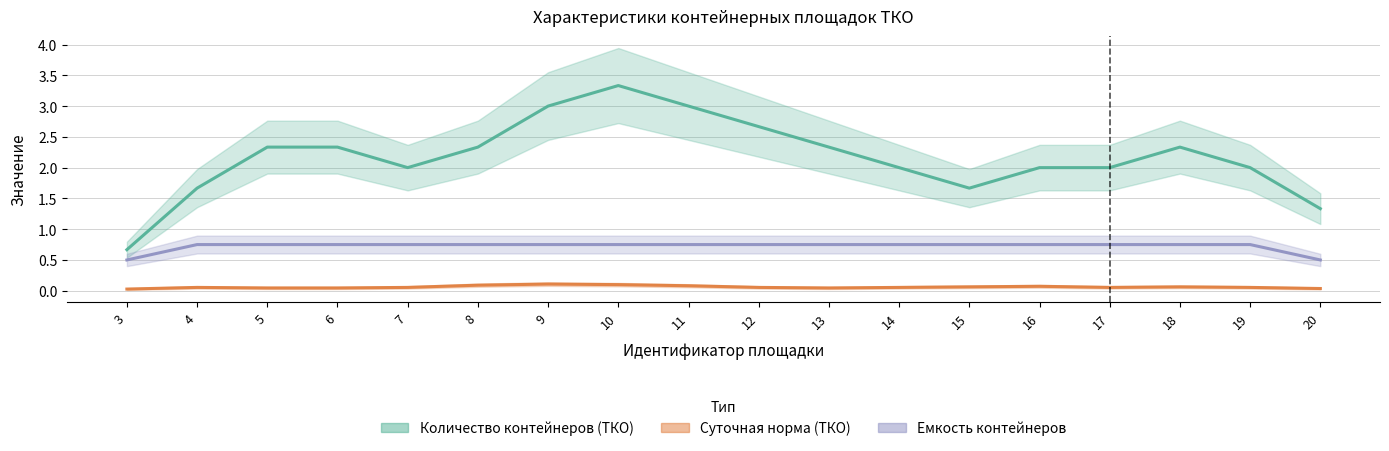

At which label does Суточная норма (ТКО) reach its minimum?

3